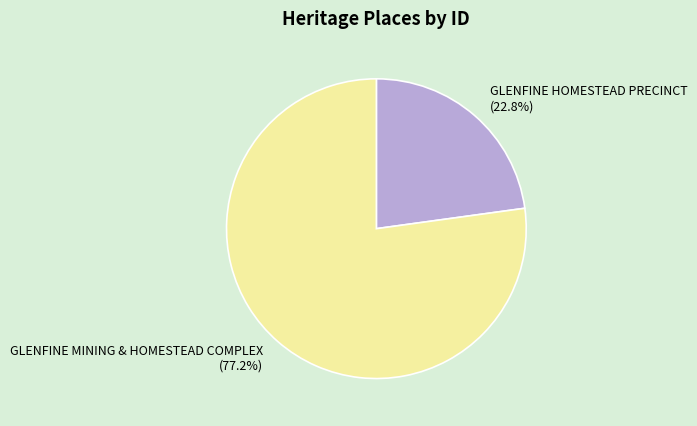

Which has a higher value, GLENFINE MINING & HOMESTEAD COMPLEX or GLENFINE HOMESTEAD PRECINCT?

GLENFINE MINING & HOMESTEAD COMPLEX